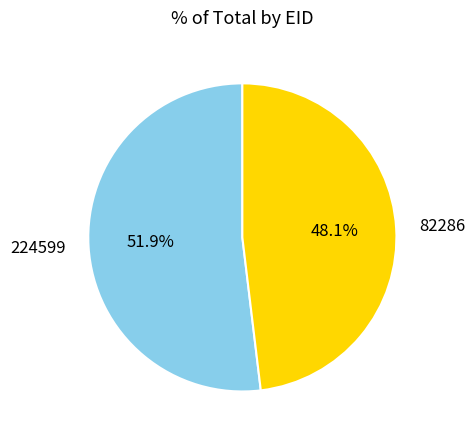

Which slice is the smallest?

82286